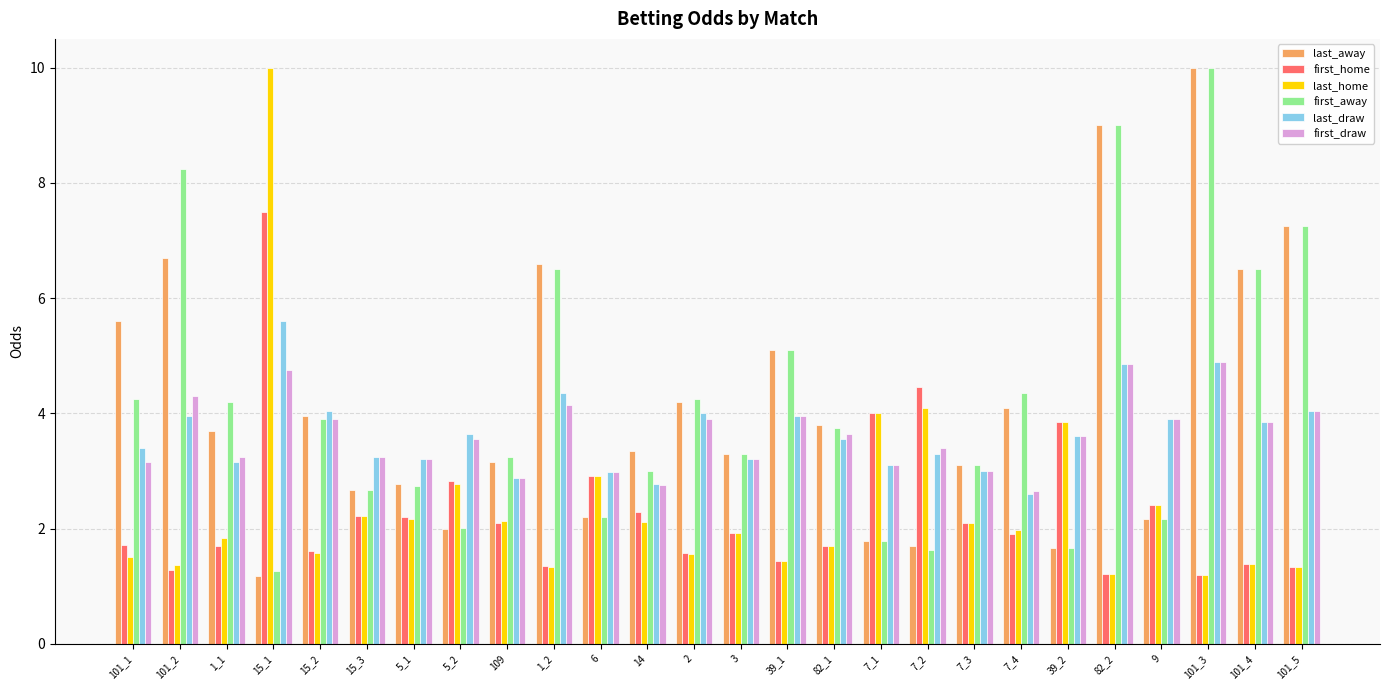

What is the difference between the maximum and minimum values in the last_draw series?

3.0